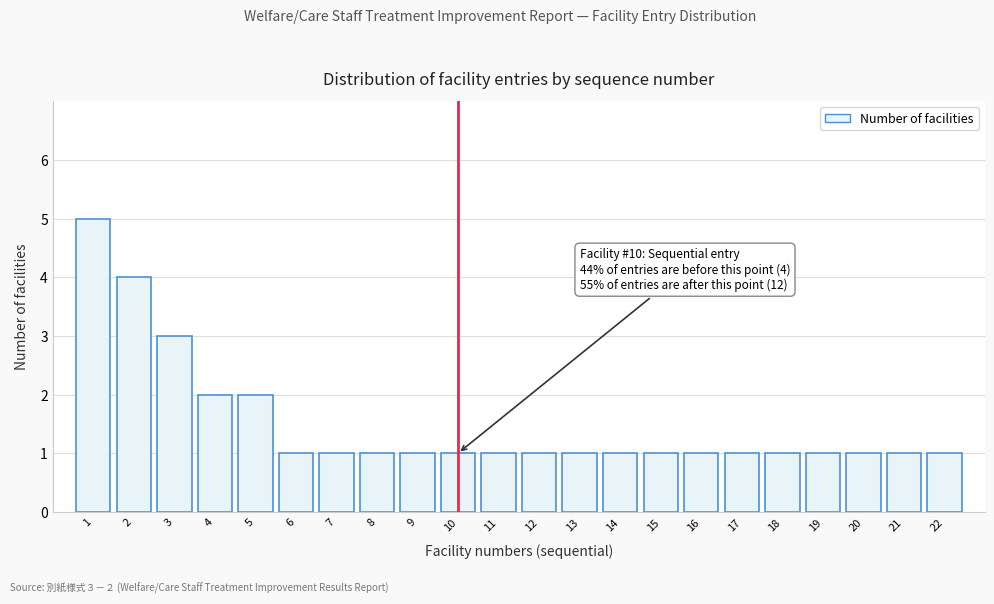

Reading right to left, transcribe all the data shown in this chart.

22=1	21=1	20=1	19=1	18=1	17=1	16=1	15=1	14=1	13=1	12=1	11=1	10=1	9=1	8=1	7=1	6=1	5=2	4=2	3=3	2=4	1=5